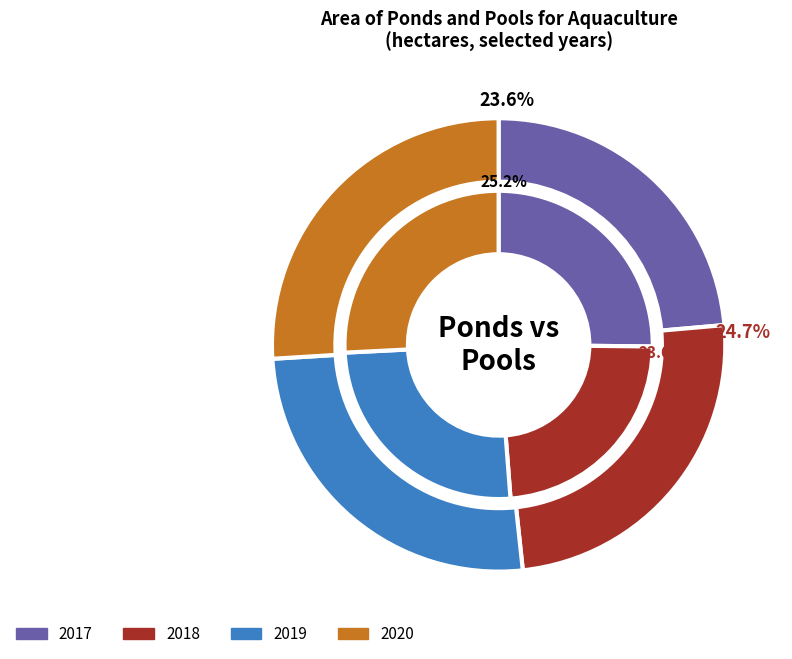

Which slice is the smallest?

2018